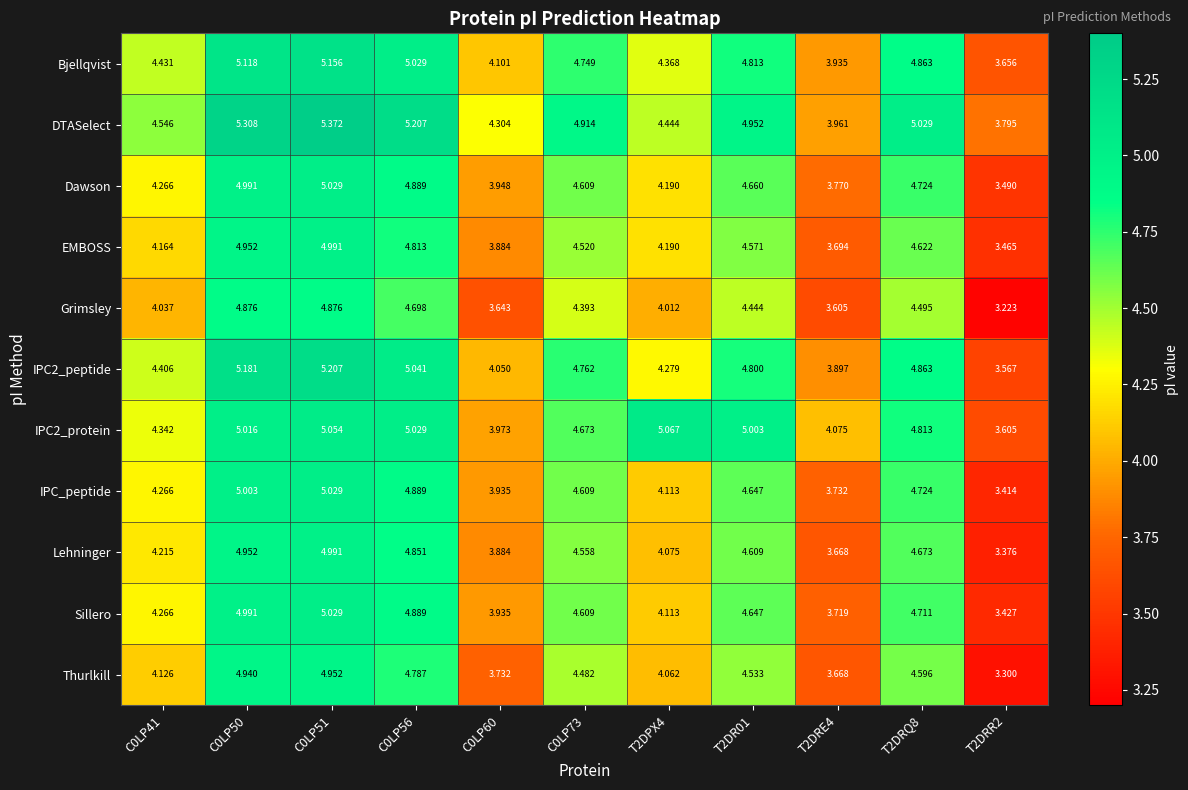

Is the value of Bjellqvist at T2DPX4 greater than the value of IPC_peptide at T2DRR2?

Yes